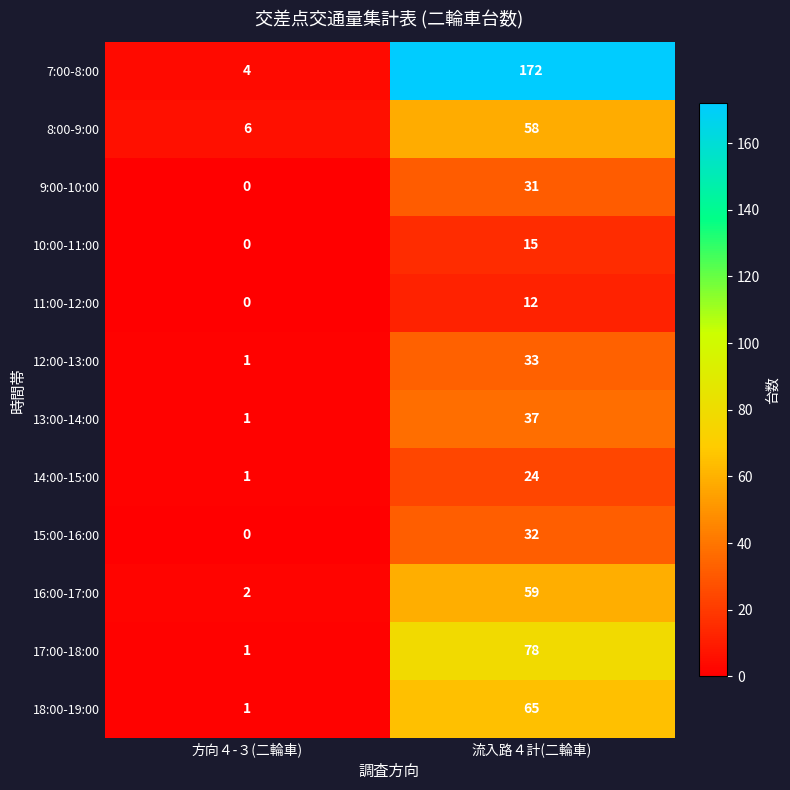

What is the average value of the 9:00-10:00 series?

16